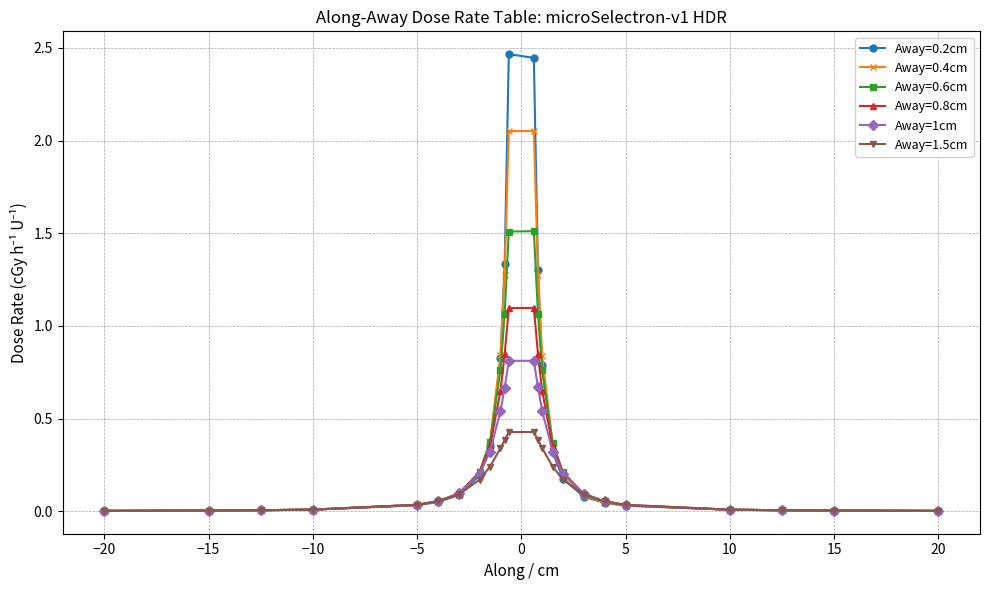

At how many categories does at least one series exceed 1?

4